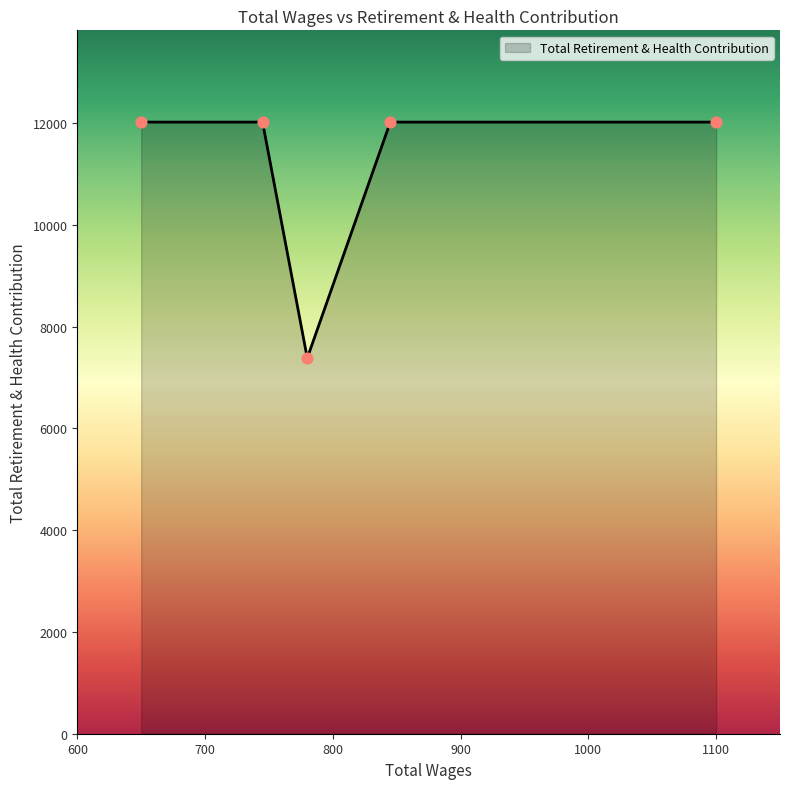

What is the maximum value shown in the chart?

12018